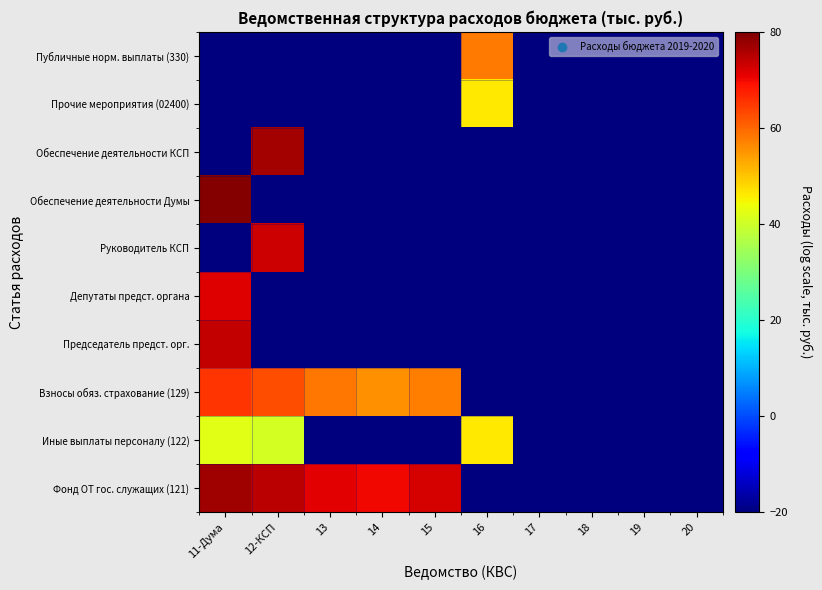

At 17, list the series in order from largest to smallest.

Фонд ОТ гос. служащих (121), Иные выплаты персоналу (122), Взносы обяз. страхование (129), Председатель предст. орг., Депутаты предст. органа, Руководитель КСП, Обеспечение деятельности Думы, Обеспечение деятельности КСП, Прочие мероприятия (02400), Публичные норм. выплаты (330)